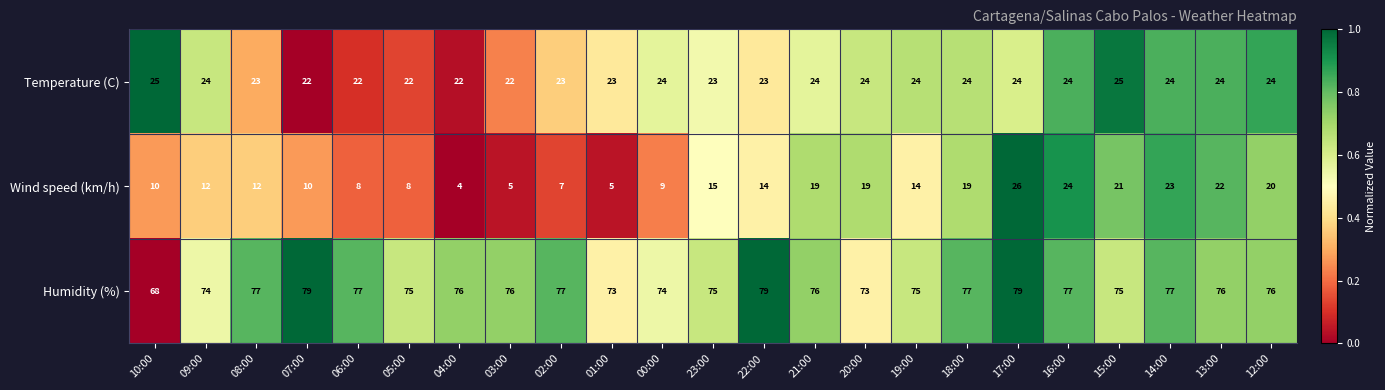

Which series has the largest total across all categories?

Humidity (%)